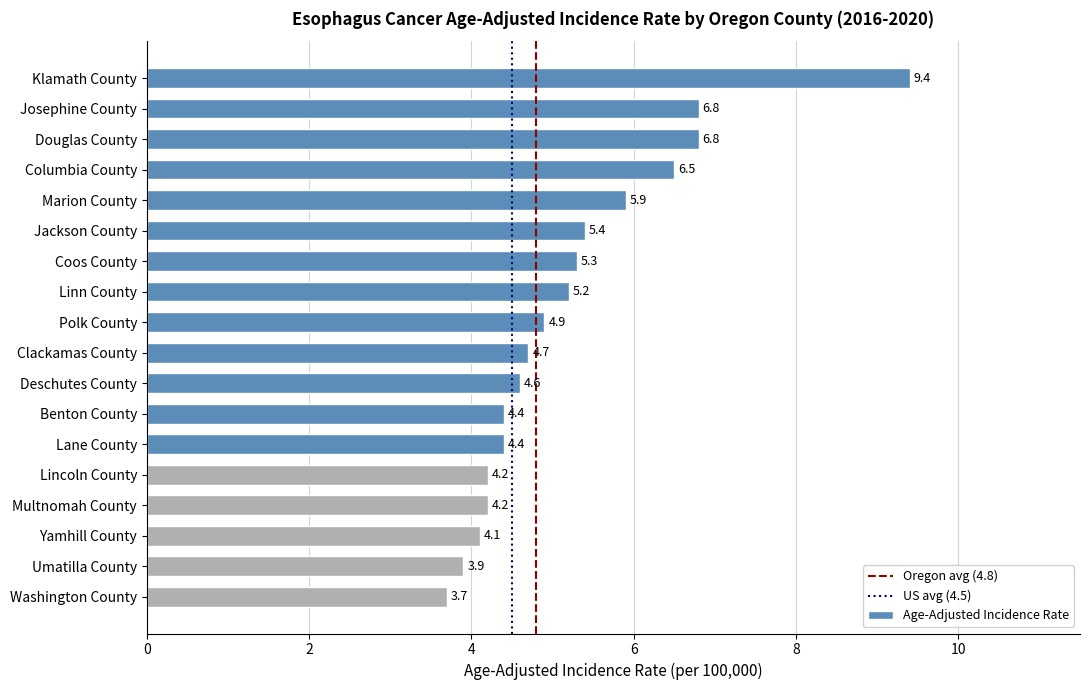

The chart shows a value of 6.5 at Columbia County. True or false?

True